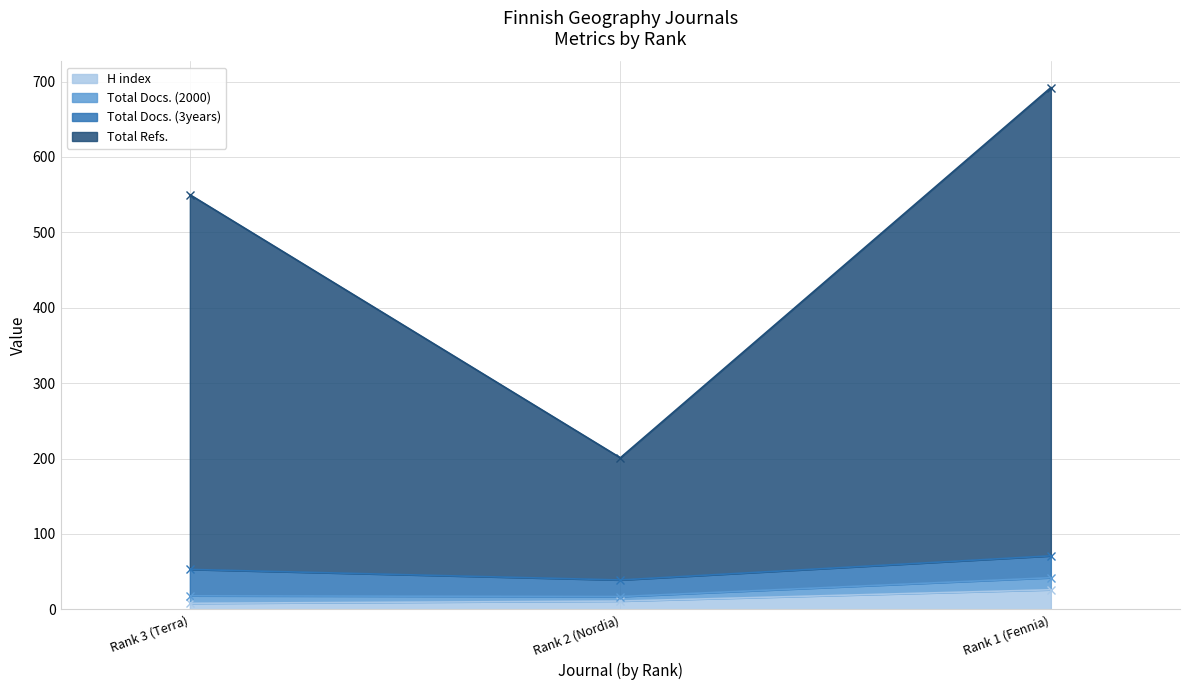

What is the maximum value shown in the chart?

692